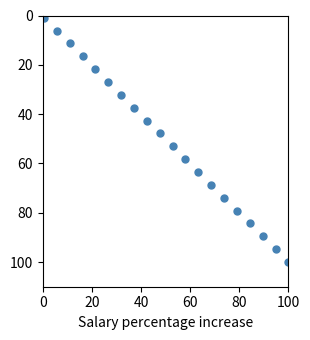

What is the range of Y values (max minus min)?

99.1